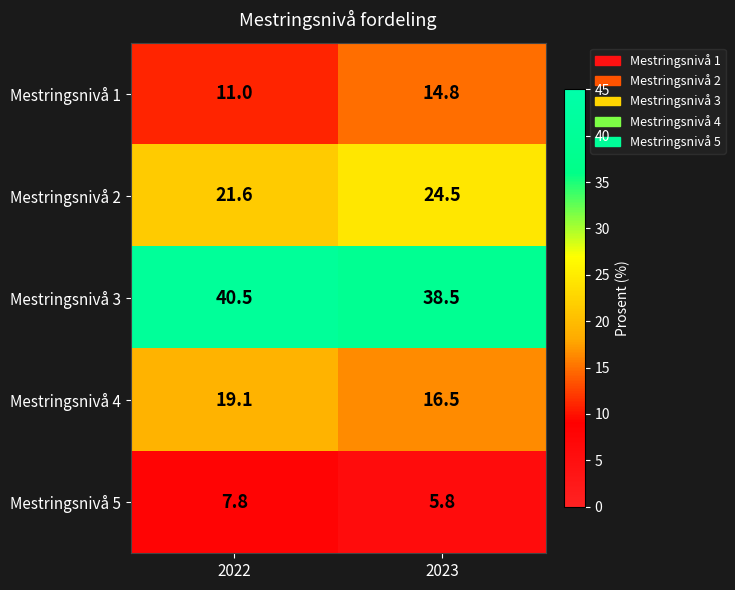

Rank the series at 2022 from lowest to highest value.

Mestringsnivå 5, Mestringsnivå 1, Mestringsnivå 4, Mestringsnivå 2, Mestringsnivå 3